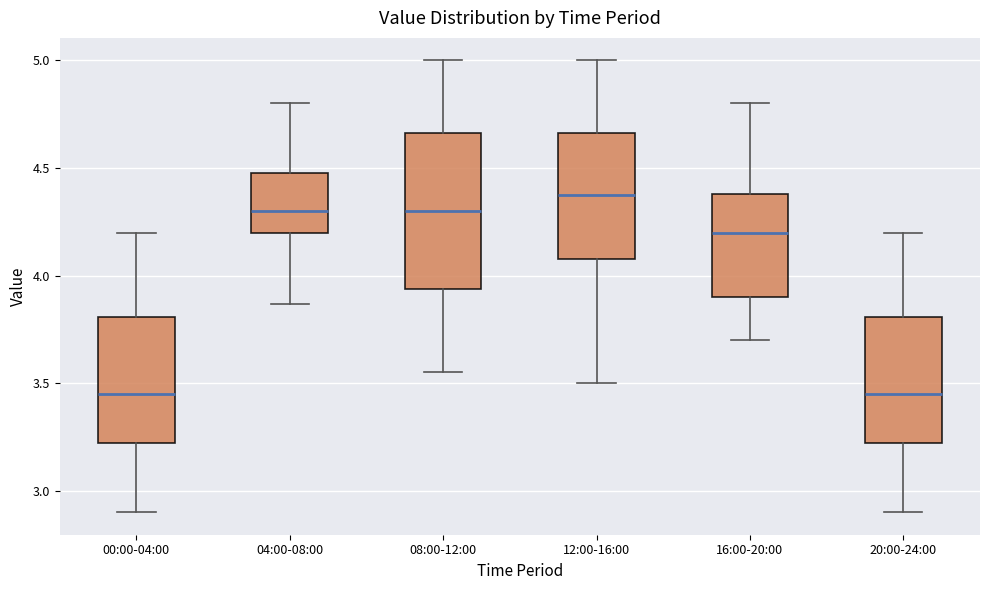

Reading left to right, read every box against the y-axis: the position of its median line, the range the box covers, and the ends of its whiskers. The values are not printed on the chart, so give them approximately, as read against the axis.

00:00-04:00: median 3.45, box 3.20 to 3.80, whiskers 2.90 to 4.20
04:00-08:00: median 4.30, box 4.20 to 4.50, whiskers 3.85 to 4.80
08:00-12:00: median 4.30, box 3.95 to 4.65, whiskers 3.55 to 5.00
12:00-16:00: median 4.40, box 4.10 to 4.65, whiskers 3.50 to 5.00
16:00-20:00: median 4.20, box 3.90 to 4.40, whiskers 3.70 to 4.80
20:00-24:00: median 3.45, box 3.20 to 3.80, whiskers 2.90 to 4.20